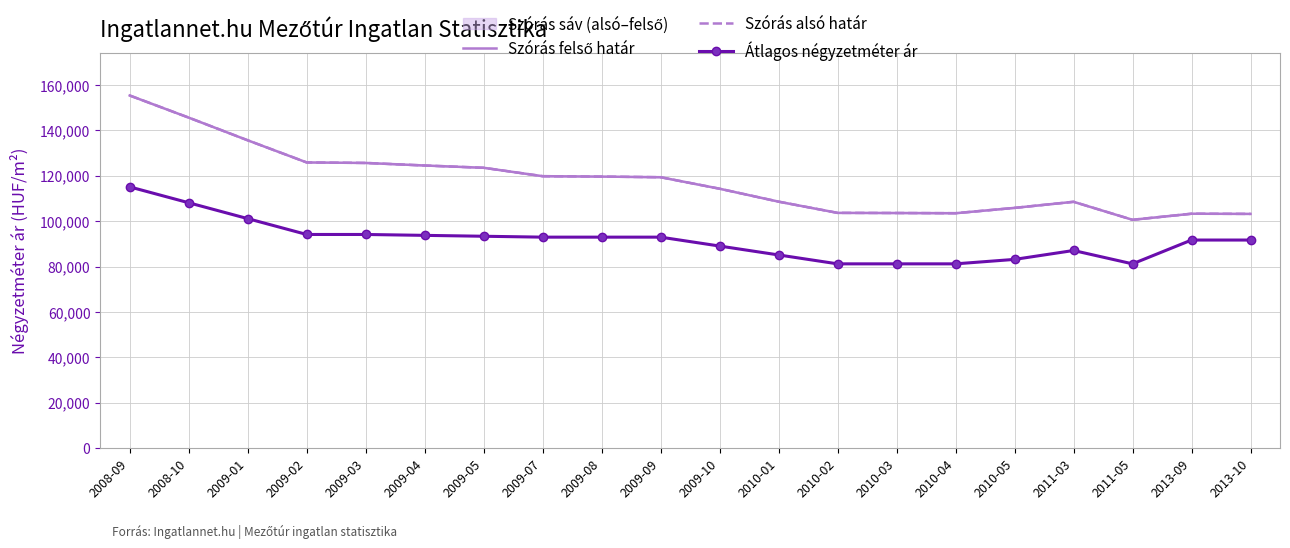

Where is the first local maximum for Szórás alsó határ?

2011-03